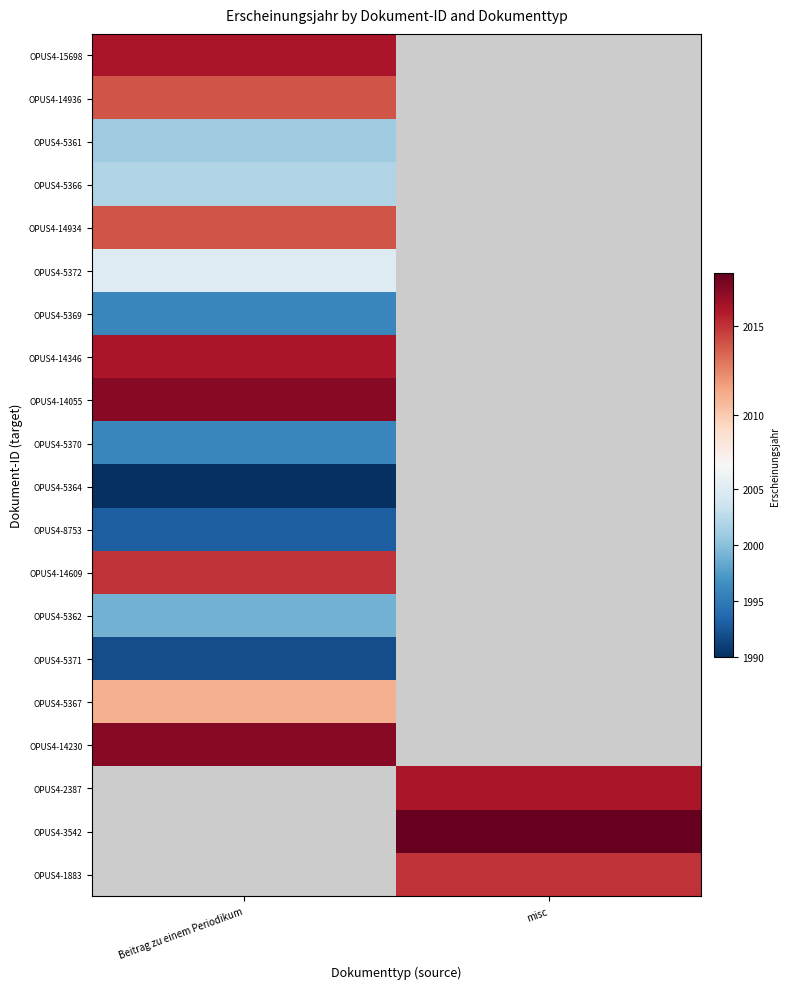

How many values in OPUS4-5361 are above zero?

1